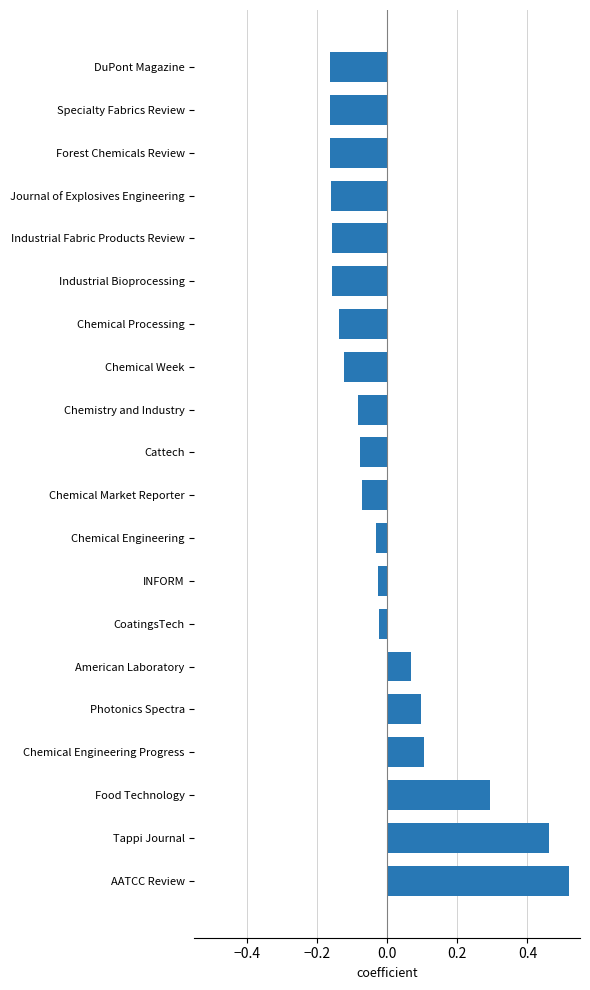

What is the difference between the maximum and minimum values?

0.7